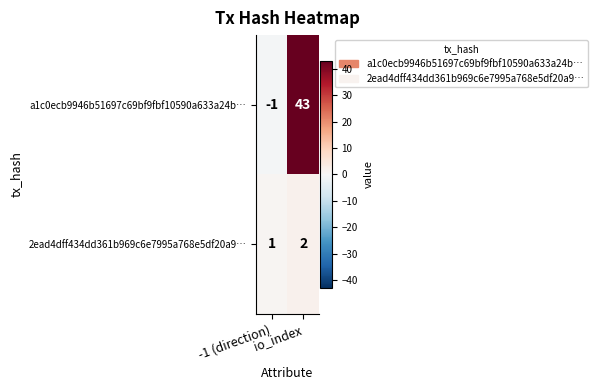

Rank the series by their maximum value, from highest to lowest.

a1c0ecb9946b51697c69bf9fbf10590a633a24b…, 2ead4dff434dd361b969c6e7995a768e5df20a9…